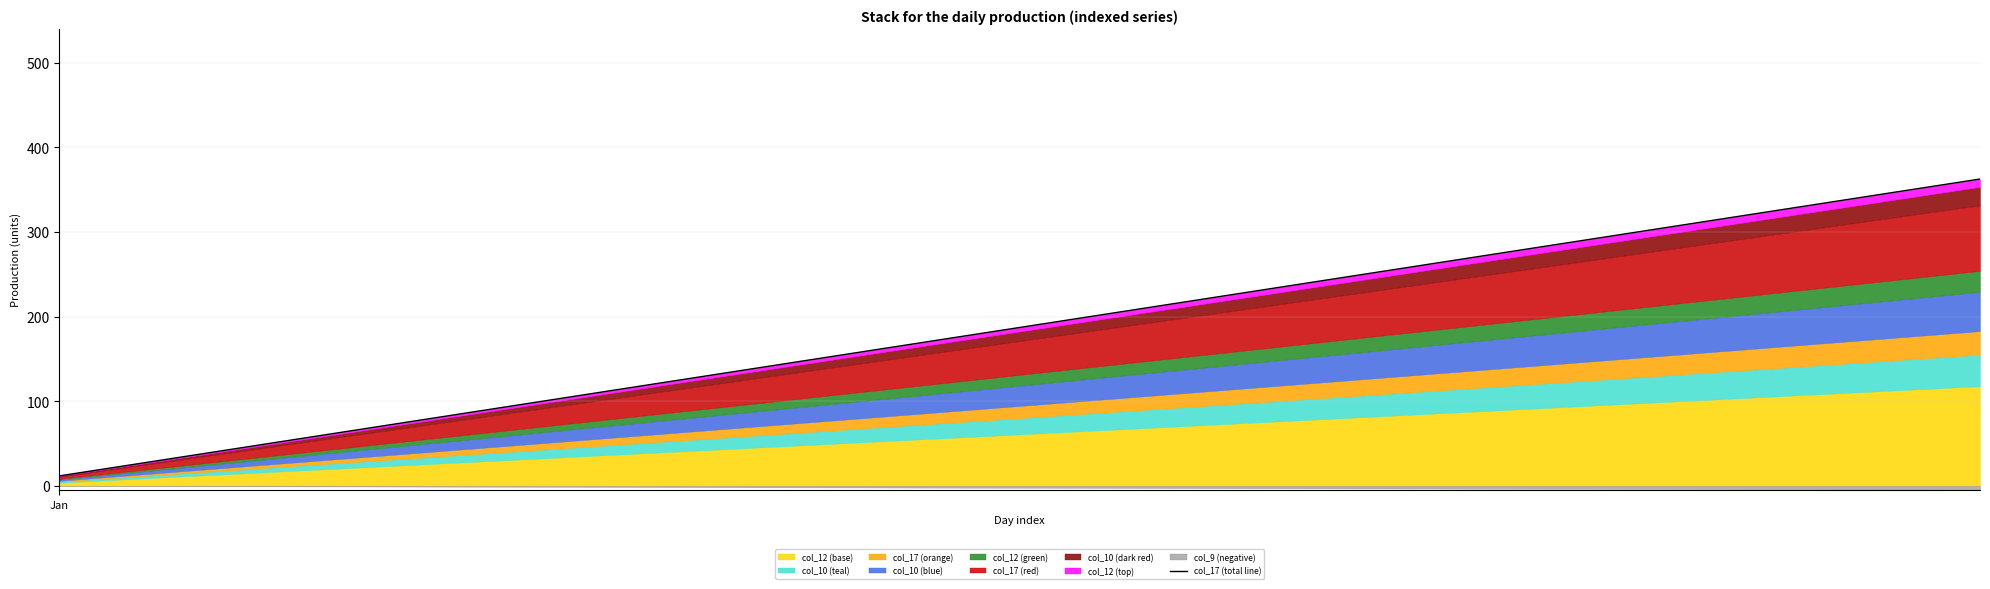

What position from the right is 5?

26